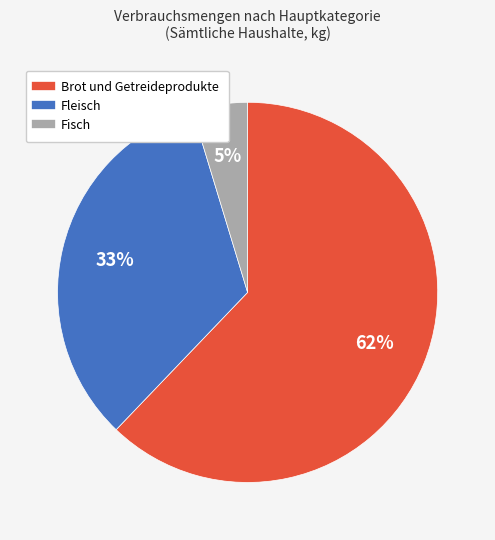

Approximately how many times larger is the value at Fleisch compared to Brot und Getreideprodukte?

0.5